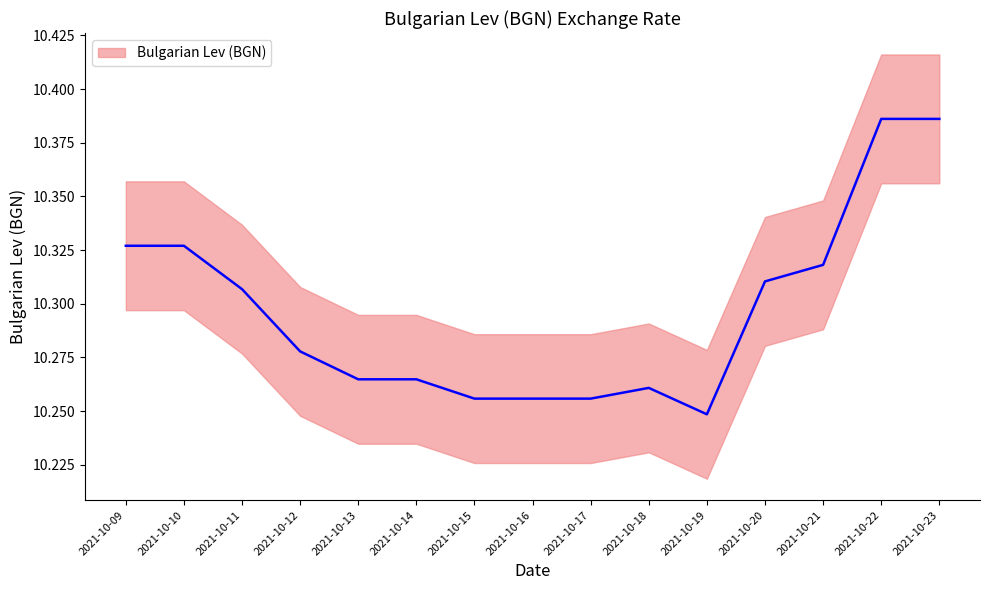

The chart shows a value of 17.6 at 2021-10-16. True or false?

False